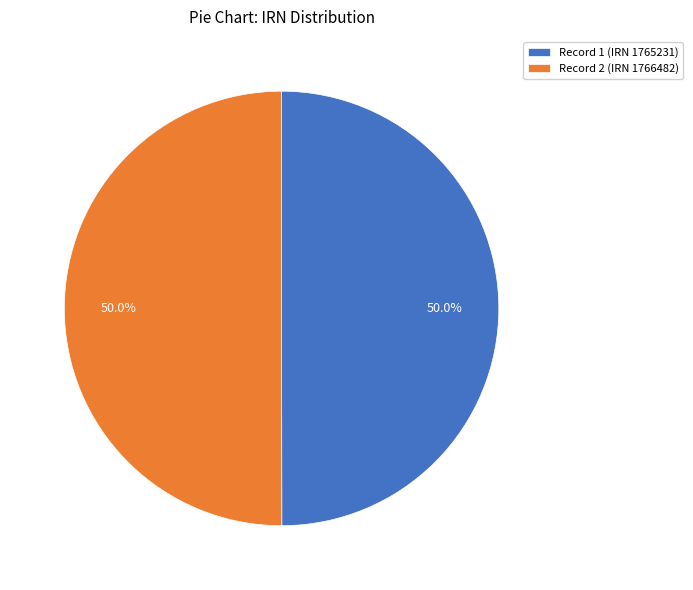

Do Record 2 (IRN 1766482) and Record 1 (IRN 1765231) together represent more than half of the pie?

Yes